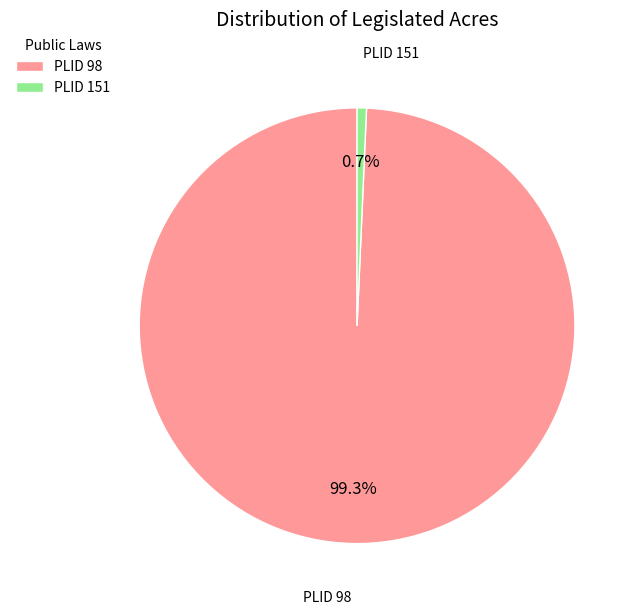

Which category accounts for the majority?

PLID 98